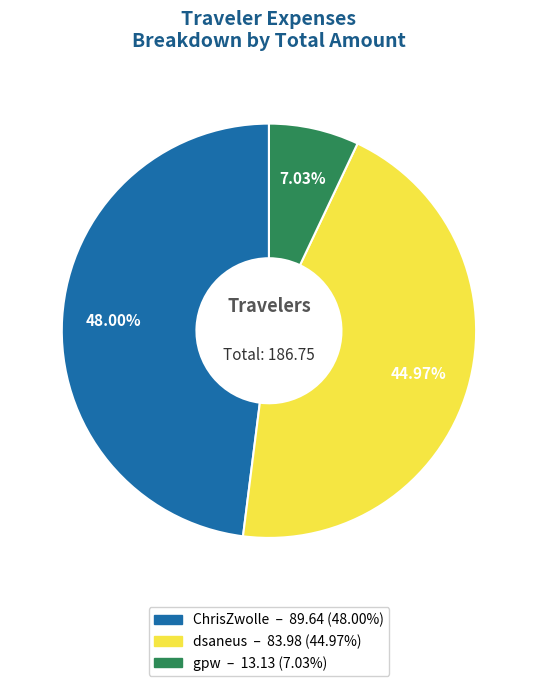

Is it true that dsaneus is 57% of the pie?

False